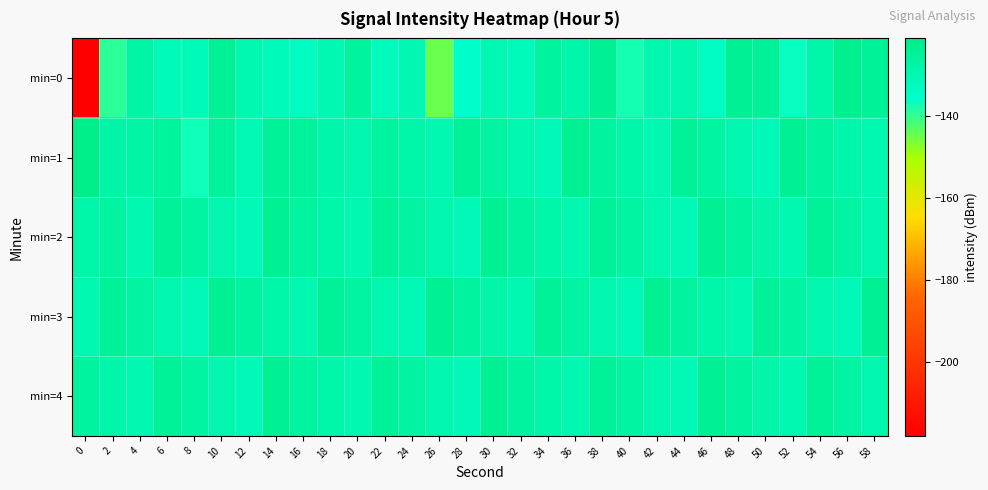

Reading right to left, extract all data points from this chart.

min=0: 58=-124.7	56=-122.9	54=-128.0	52=-136.3	50=-125.0	48=-124.0	46=-133.6	44=-129.3	42=-129.0	40=-137.4	38=-124.0	36=-128.1	34=-125.6	32=-131.7	30=-130.1	28=-135.5	26=-144.8	24=-130.3	22=-132.5	20=-125.5	18=-130.3	16=-133.2	14=-131.8	12=-129.6	10=-124.1	8=-131.5	6=-131.2	4=-127.6	2=-139.2	0=-217.8
min=1: 58=-130.0	56=-128.0	54=-126.0	52=-124.0	50=-131.0	48=-129.0	46=-127.0	44=-125.0	42=-130.0	40=-128.0	38=-126.0	36=-124.0	34=-131.0	32=-129.0	30=-127.0	28=-125.0	26=-130.0	24=-128.0	22=-126.0	20=-129.0	18=-128.6	16=-125.5	14=-124.4	12=-130.6	10=-125.2	8=-137.1	6=-125.6	4=-127.6	2=-127.7	0=-121.6
min=2: 58=-129.0	56=-127.0	54=-125.0	52=-130.0	50=-128.0	48=-126.0	46=-124.0	44=-131.0	42=-129.0	40=-127.0	38=-125.0	36=-130.0	34=-128.0	32=-126.0	30=-124.0	28=-131.0	26=-129.0	24=-127.0	22=-125.0	20=-130.0	18=-128.0	16=-126.0	14=-124.0	12=-131.0	10=-129.0	8=-127.0	6=-125.0	4=-130.0	2=-126.0	0=-128.0
min=3: 58=-124.0	56=-131.0	54=-129.0	52=-127.0	50=-125.0	48=-130.0	46=-128.0	44=-126.0	42=-124.0	40=-131.0	38=-129.0	36=-127.0	34=-125.0	32=-130.0	30=-128.0	28=-126.0	26=-124.0	24=-131.0	22=-129.0	20=-127.0	18=-125.0	16=-130.0	14=-128.0	12=-126.0	10=-124.0	8=-131.0	6=-129.0	4=-127.0	2=-125.0	0=-130.0
min=4: 58=-129.0	56=-127.0	54=-125.0	52=-130.0	50=-128.0	48=-126.0	46=-124.0	44=-131.0	42=-129.0	40=-127.0	38=-125.0	36=-130.0	34=-128.0	32=-126.0	30=-124.0	28=-131.0	26=-129.0	24=-127.0	22=-125.0	20=-130.0	18=-128.0	16=-126.0	14=-124.0	12=-131.0	10=-129.0	8=-127.0	6=-125.0	4=-130.0	2=-128.0	0=-126.0